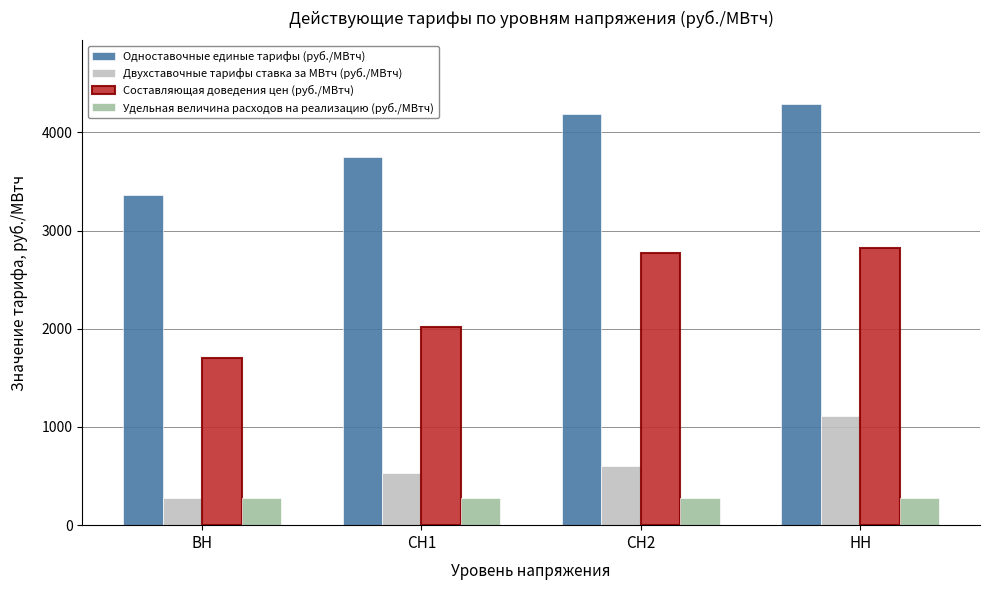

What is the lowest value of the Одноставочные единые тарифы (руб./МВтч) series?

3361.6